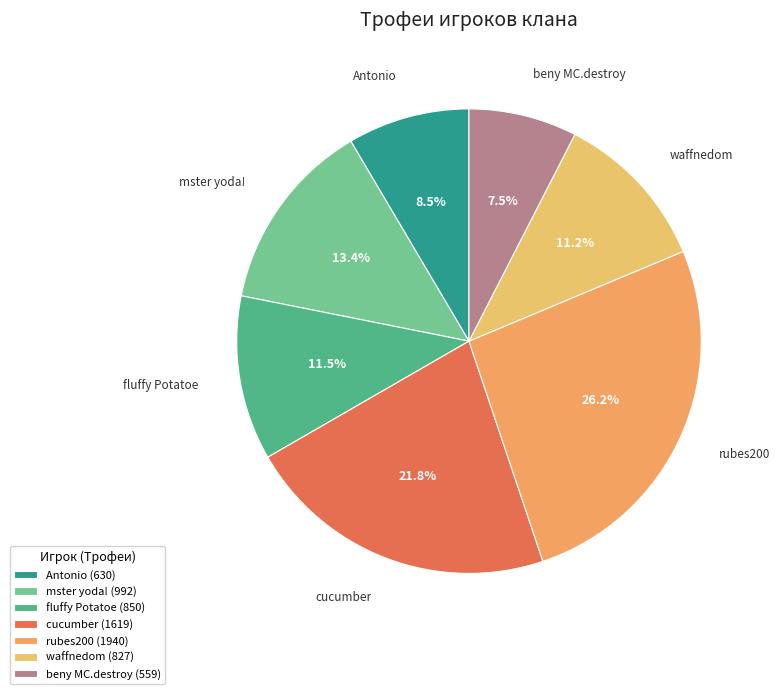

Between rubes200 and fluffy Potatoe, which is larger?

rubes200